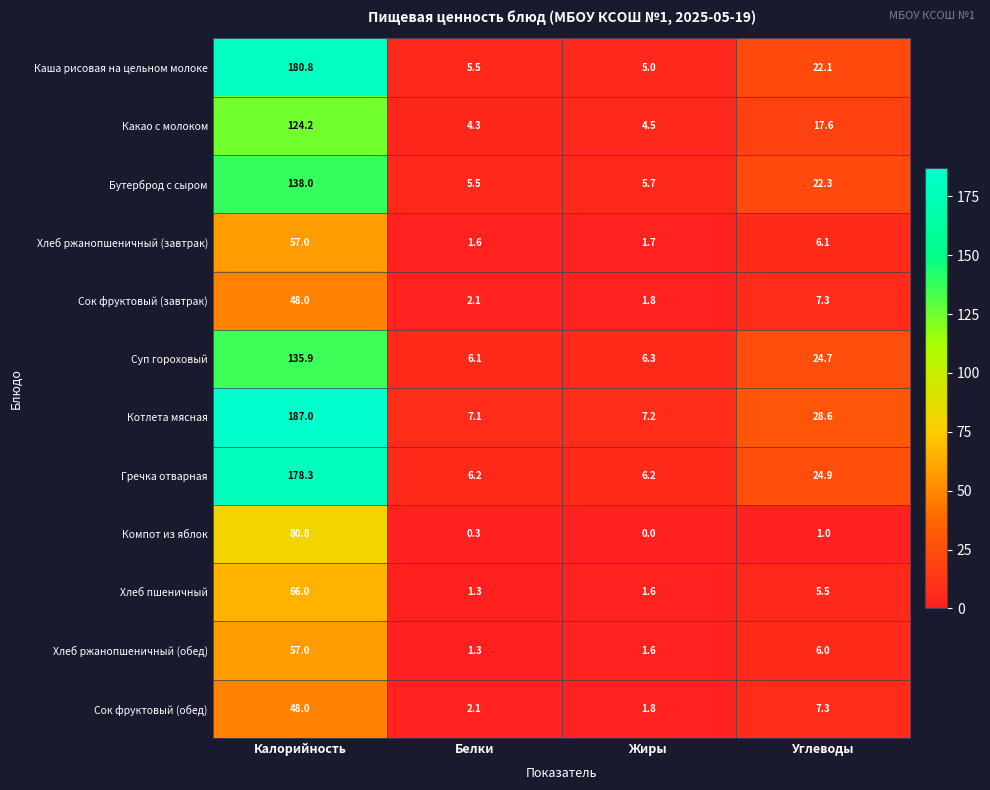

The Компот из яблок series shows 35.6 at Жиры. True or false?

False